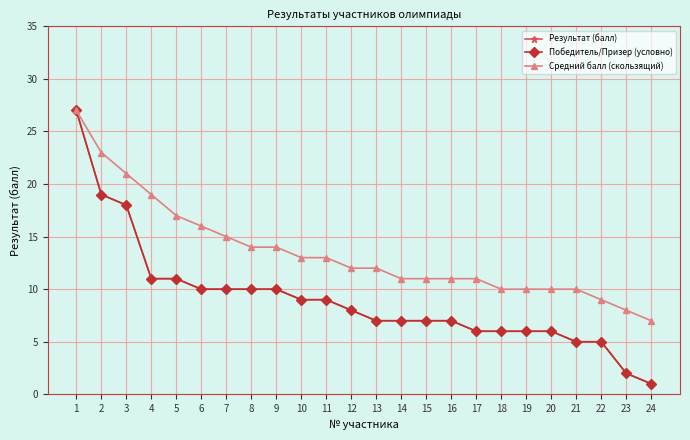

True or false: Победитель/Призер (условно) has a value of 18 at 3.

True